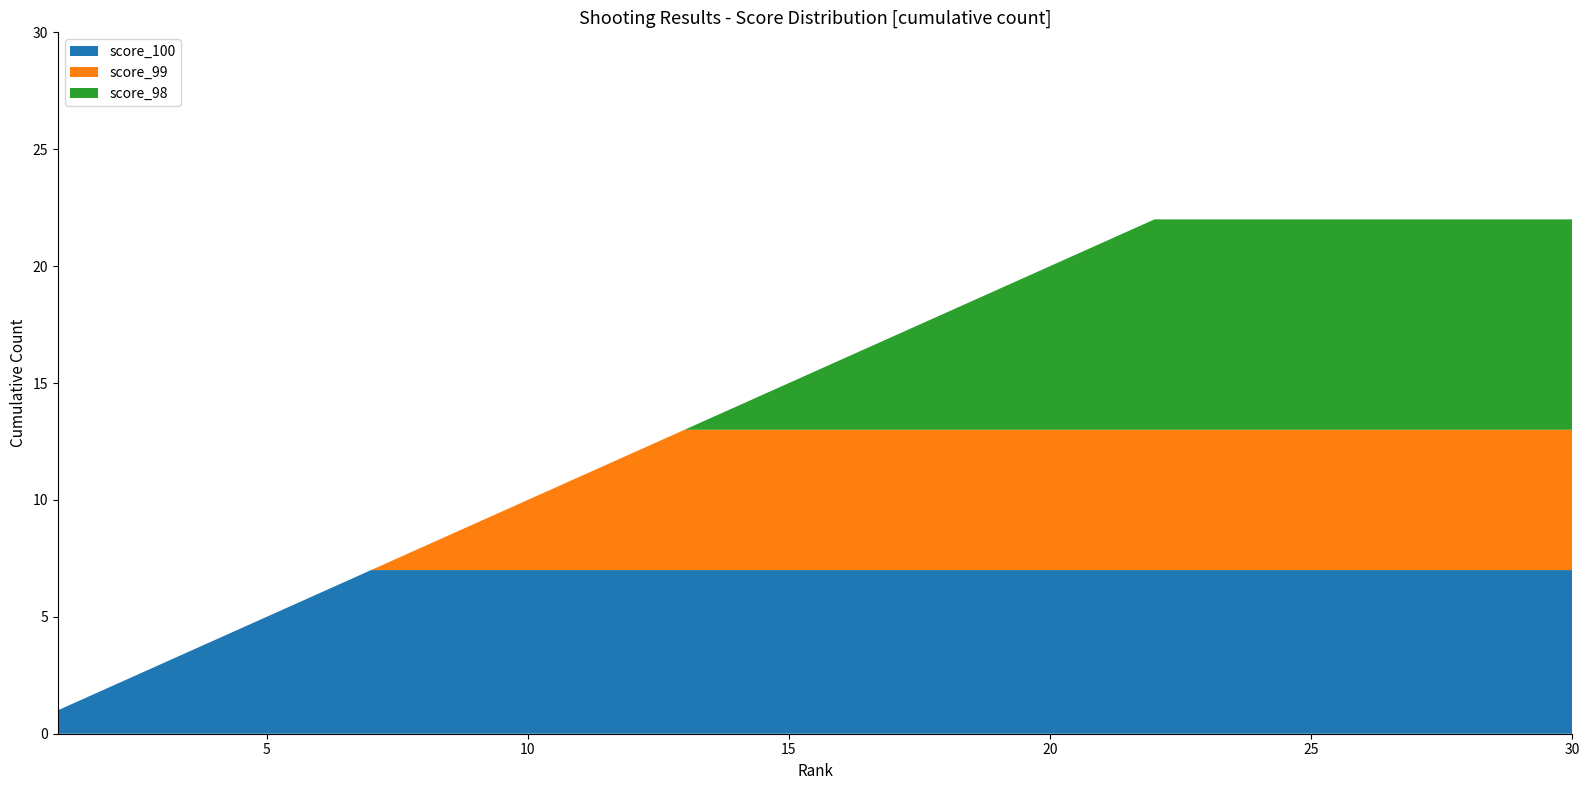

True or false: score_100 has a value of 7 at 30.

True